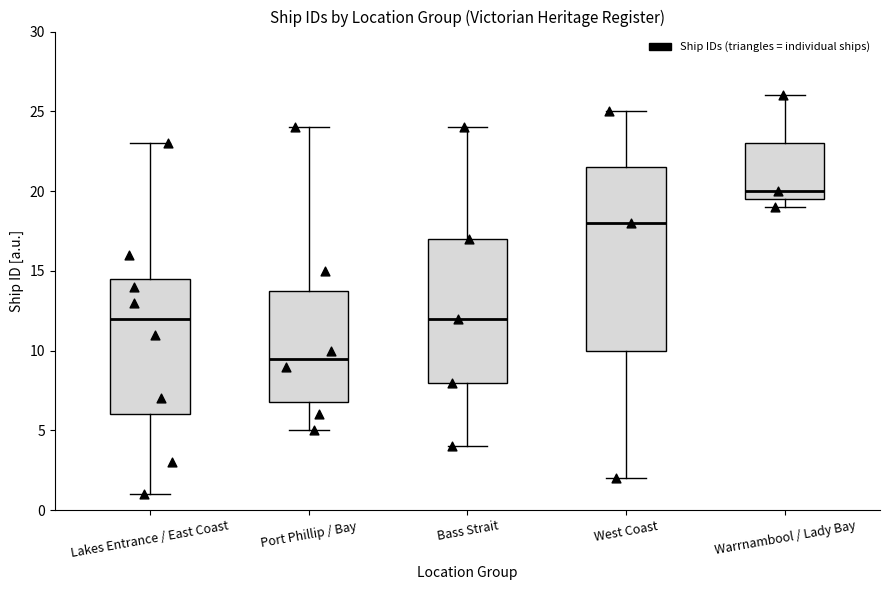

Which box has the highest median line?

Warrnambool / Lady Bay